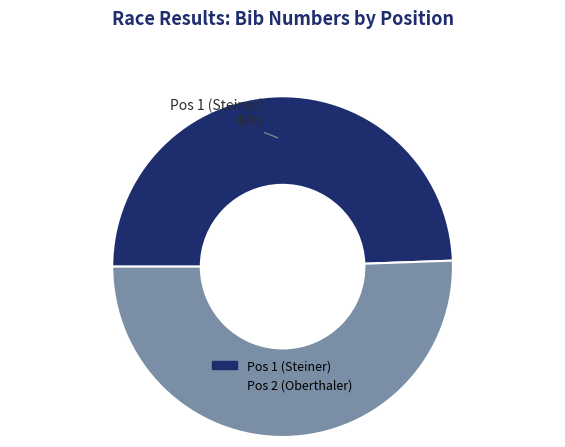

What is the majority slice?

Pos 2 (Oberthaler)